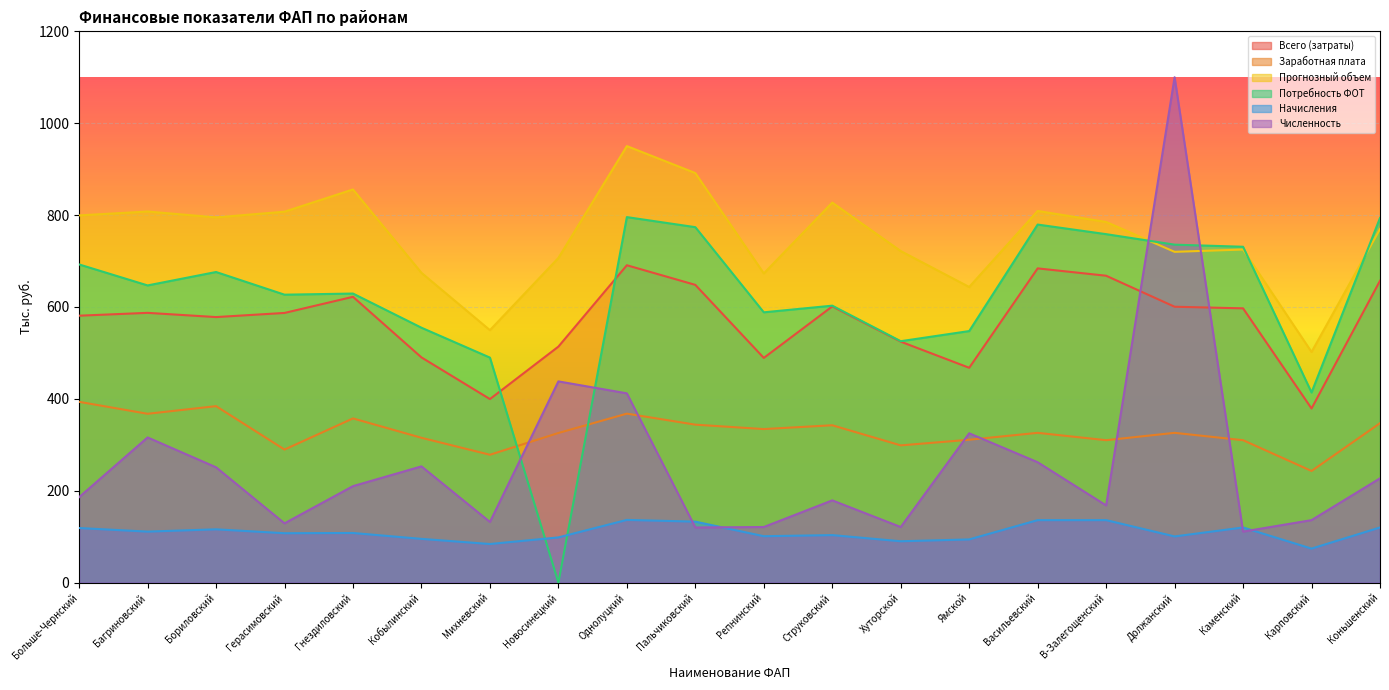

What is the average value of the Всего (затраты) series?

568.3